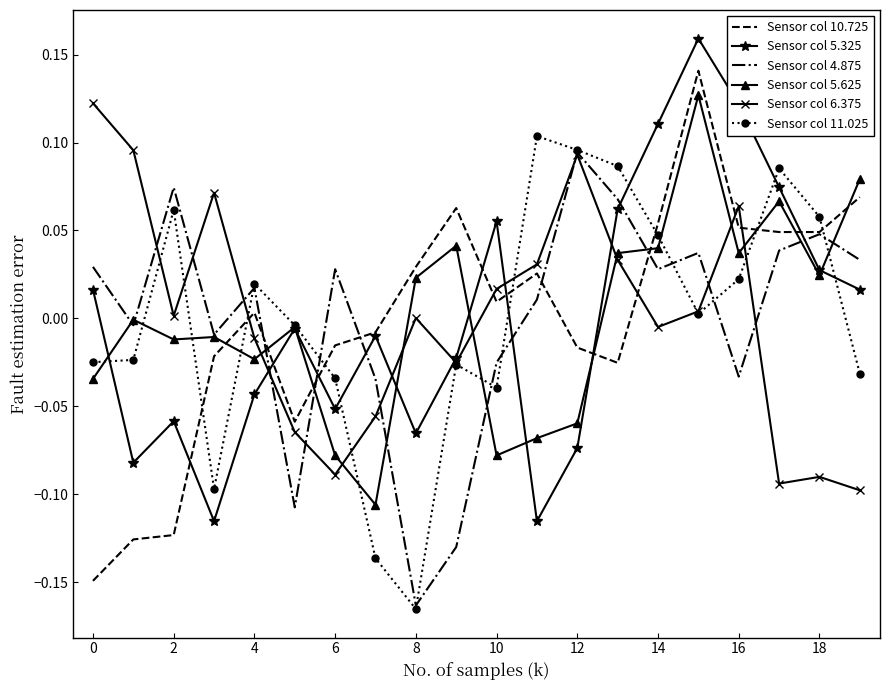

At how many categories does at least one series exceed 0?

18